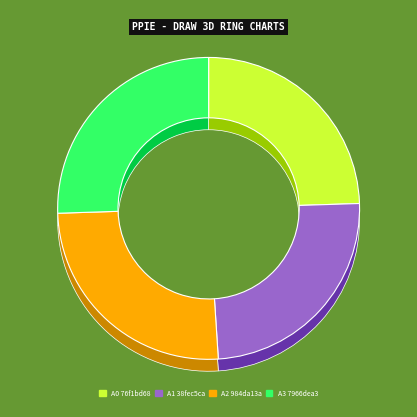

How many slices are in this pie chart?

4